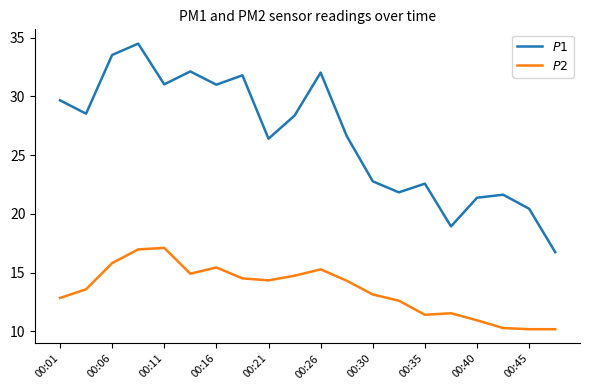

How many lines are shown in the chart?

2